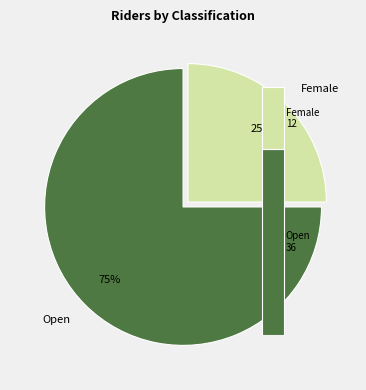

Is there any slice that represents more than half of the pie?

Yes